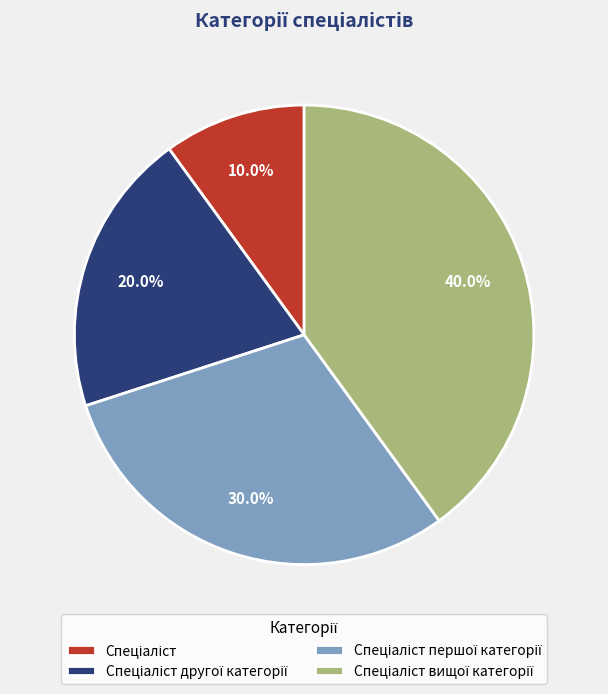

Does any single category account for the majority?

No